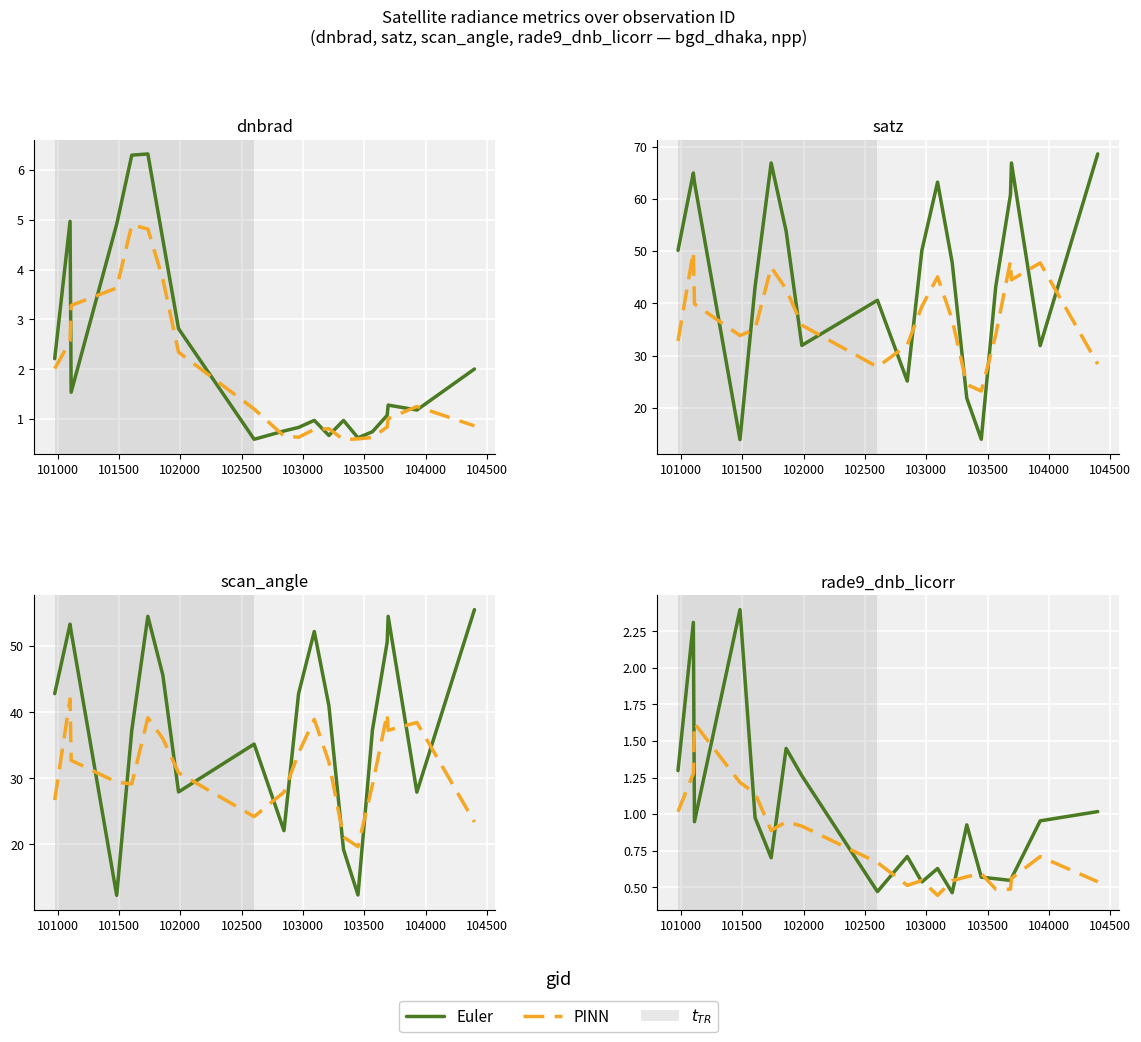

True or false: Euler and PINN intersect in this chart.

True